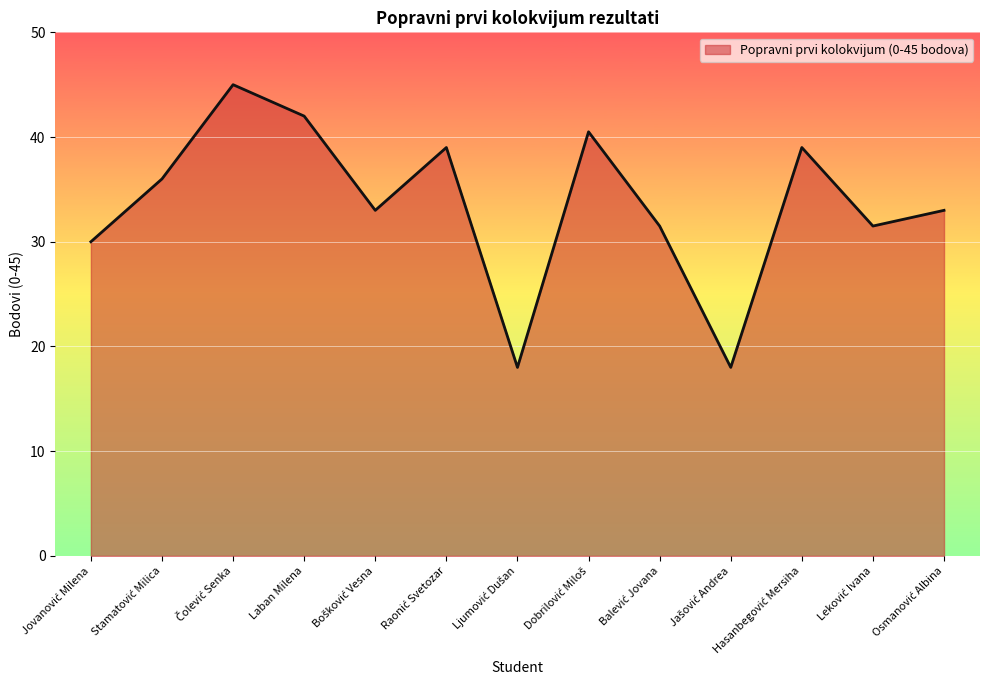

What is the difference between the maximum and minimum values?

27.0